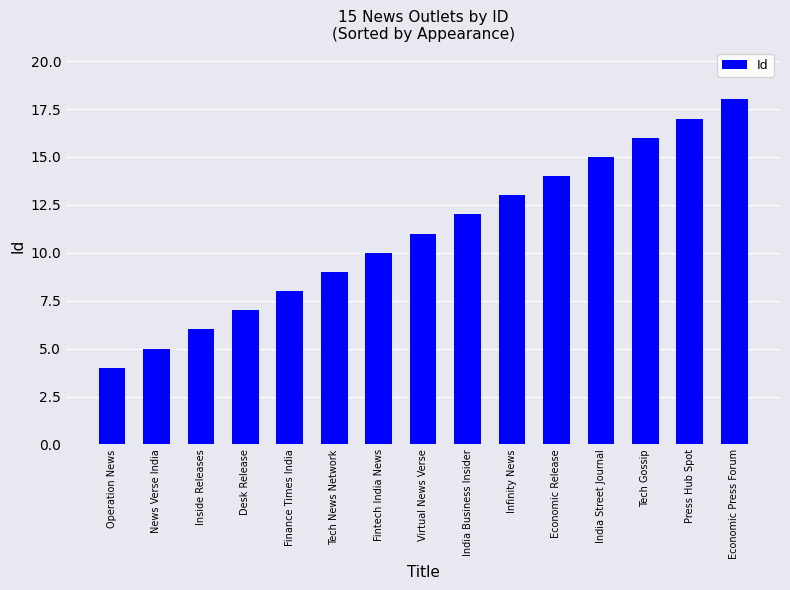

Count the number of data series in this chart.

1